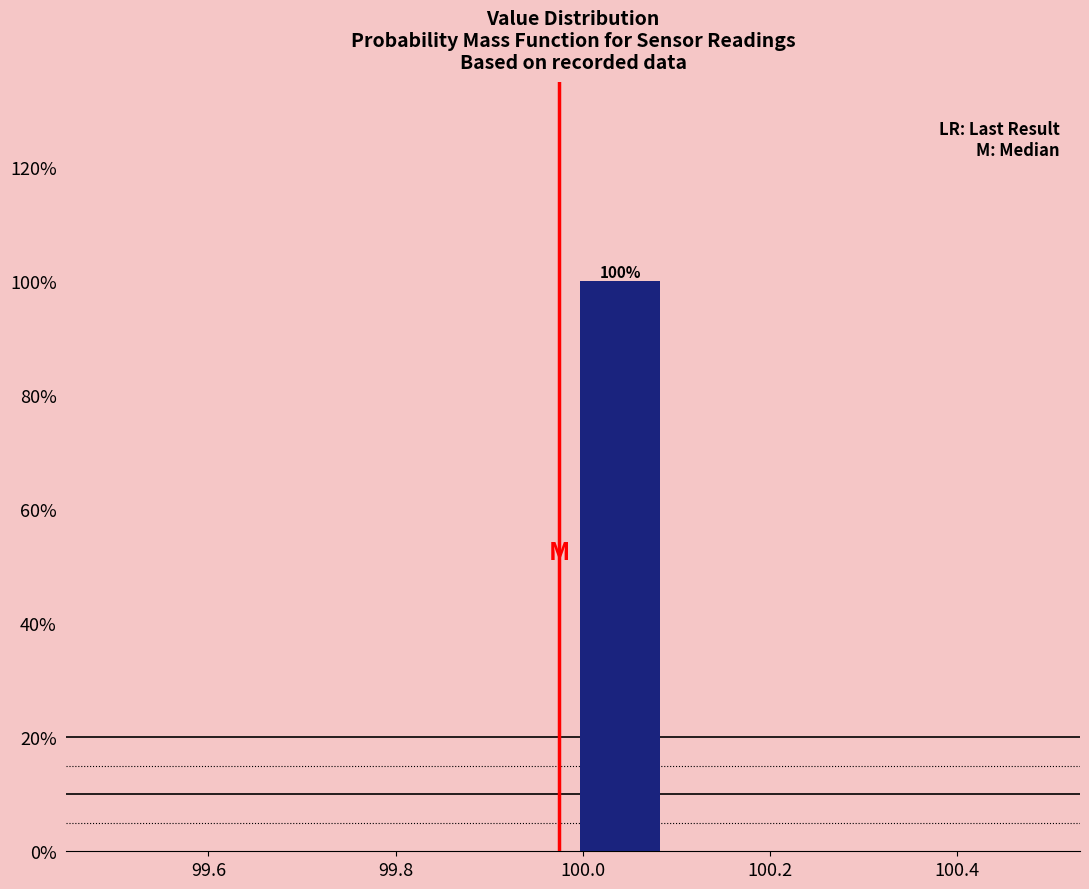

Over which range of the x-axis is the bar tallest?

99.99 to 100.09